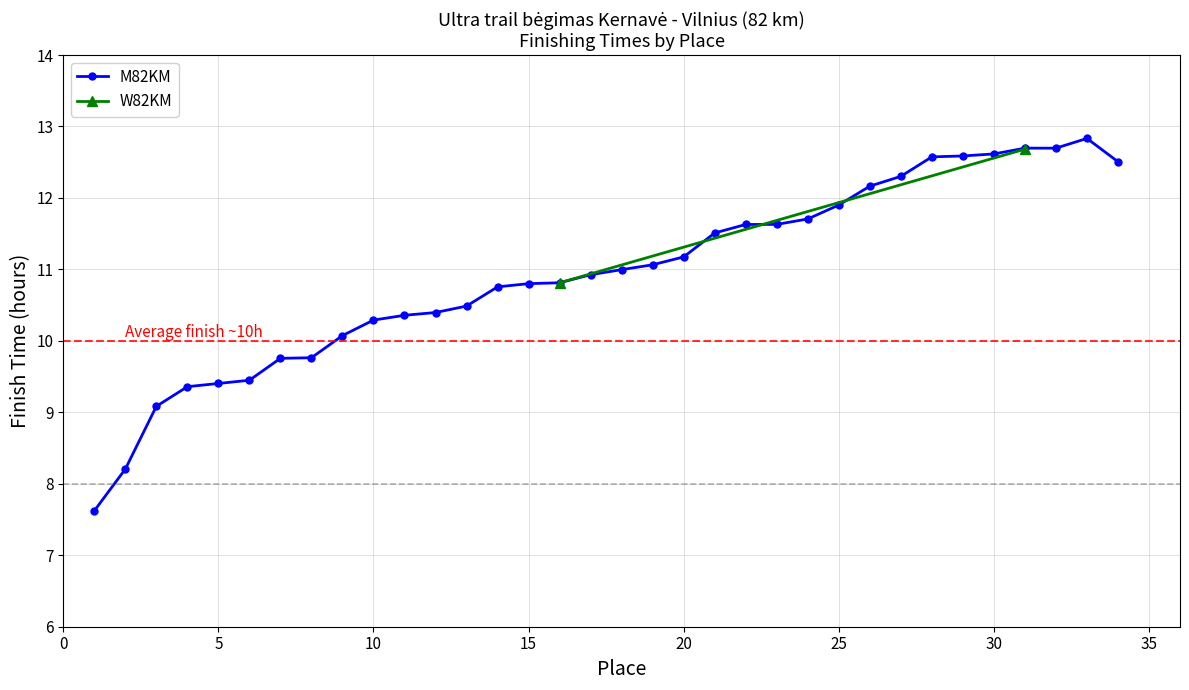

What is the highest value of the M82KM series?

12.8